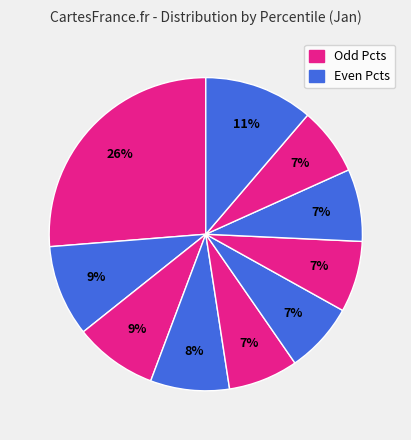

How many segments does this pie chart have?

10